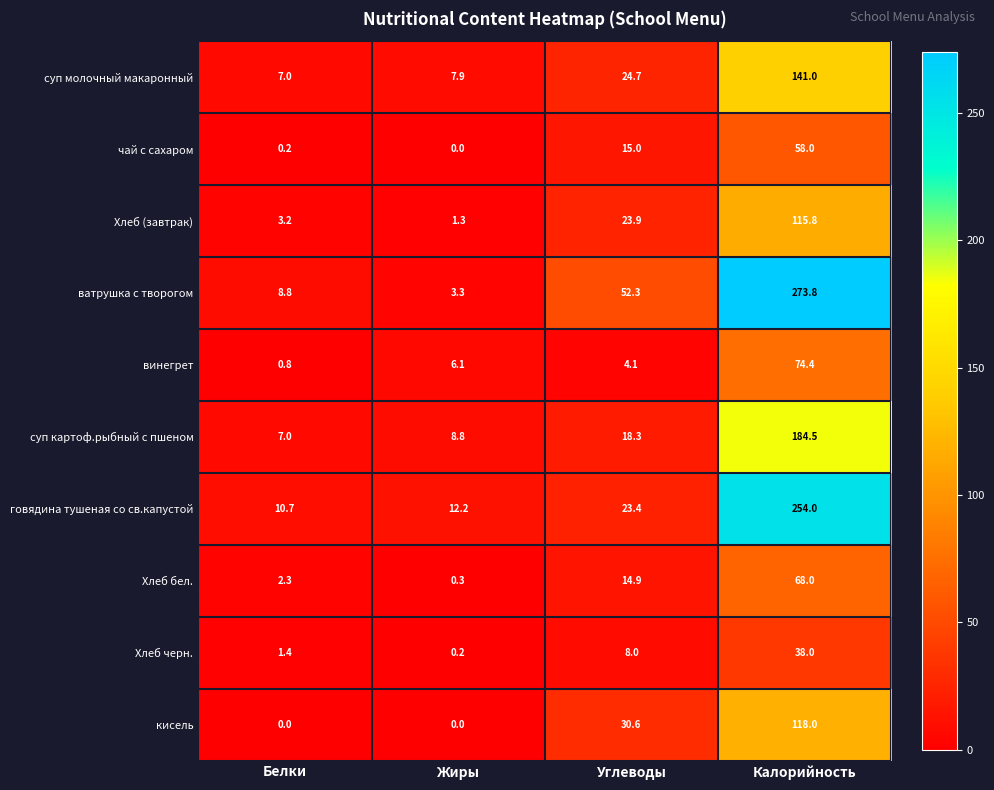

Is it true that Хлеб бел. equals 0.3 at Жиры?

True